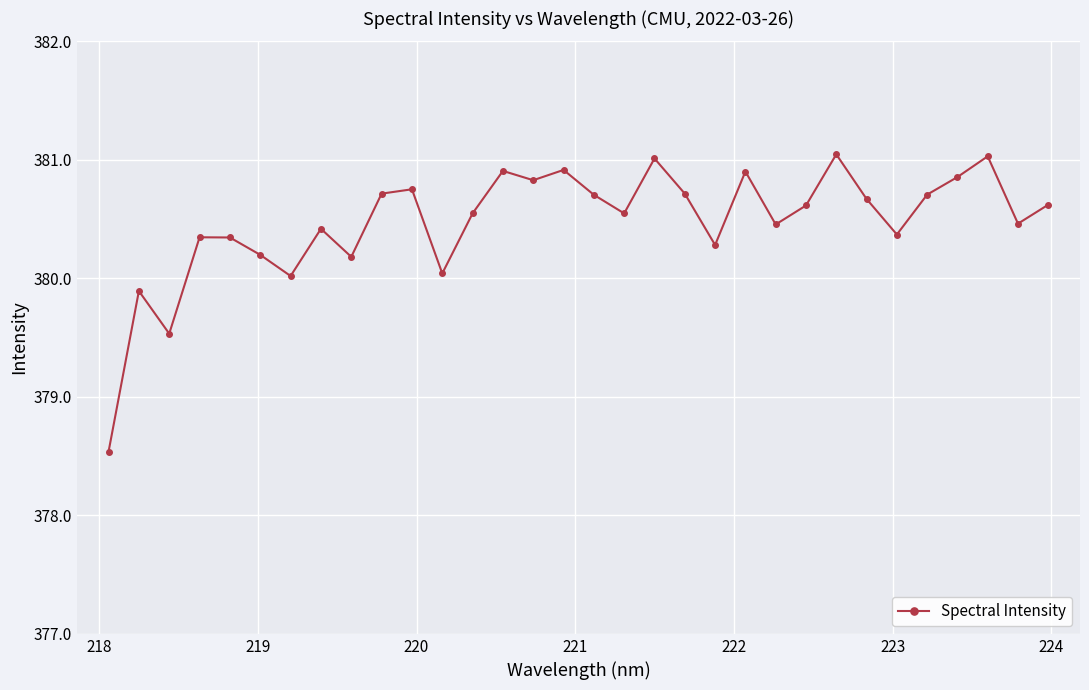

What is the value of the 14th point from the left?

380.9